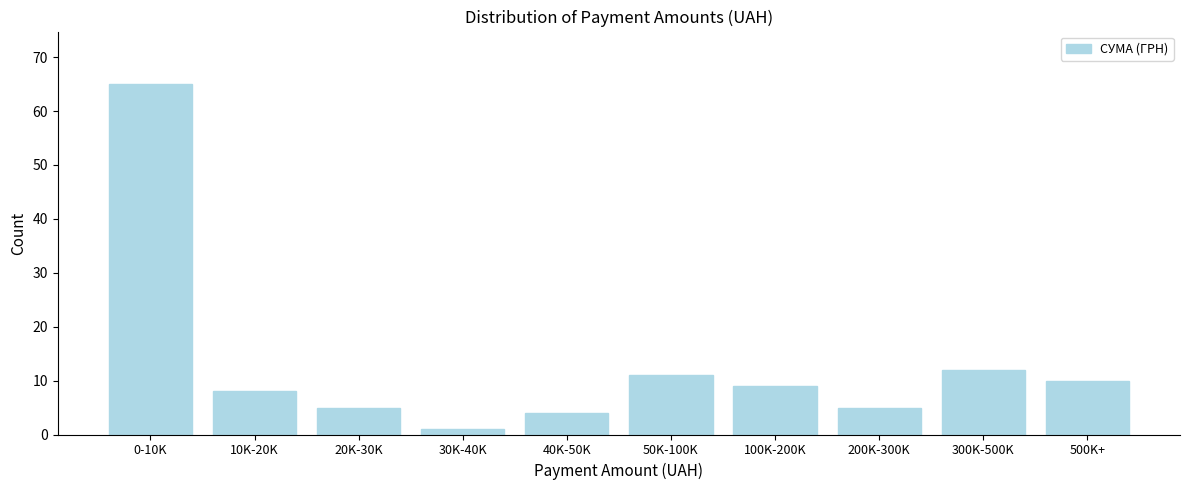

Reading right to left, list all the values displayed in this chart.

500K+=10	300K-500K=12	200K-300K=5	100K-200K=9	50K-100K=11	40K-50K=4	30K-40K=1	20K-30K=5	10K-20K=8	0-10K=65